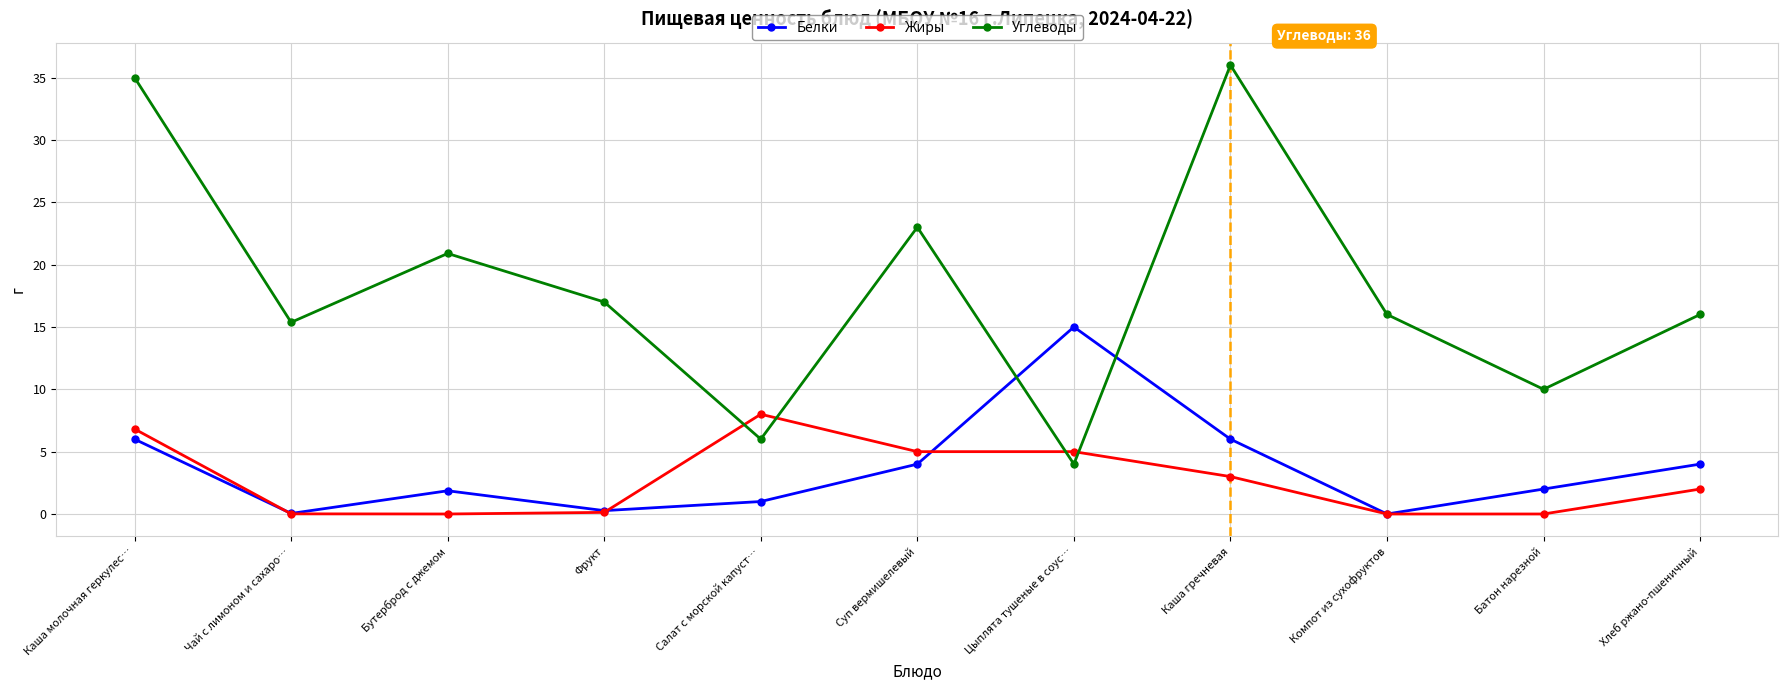

How many values in the Жиры series are below 2?

5